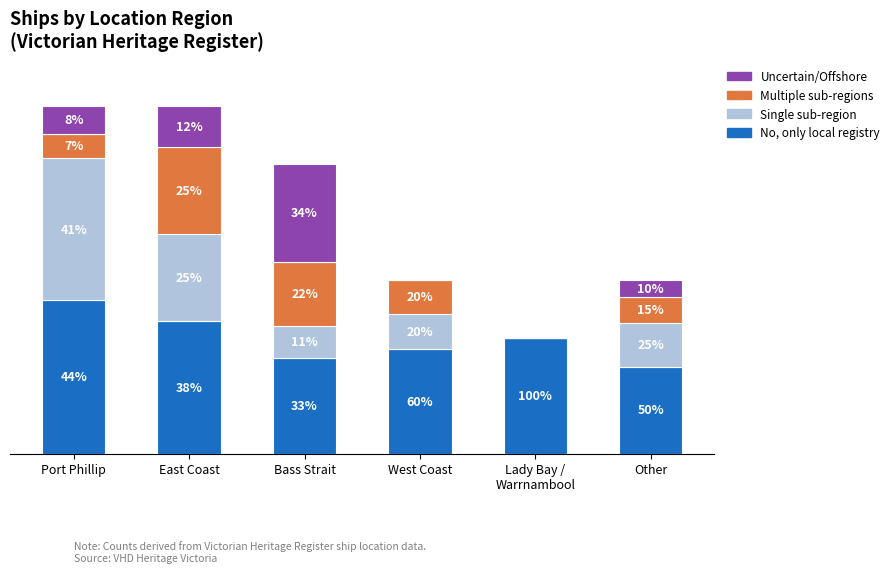

The value of Single sub-region at East Coast is 1.5. True or false?

True